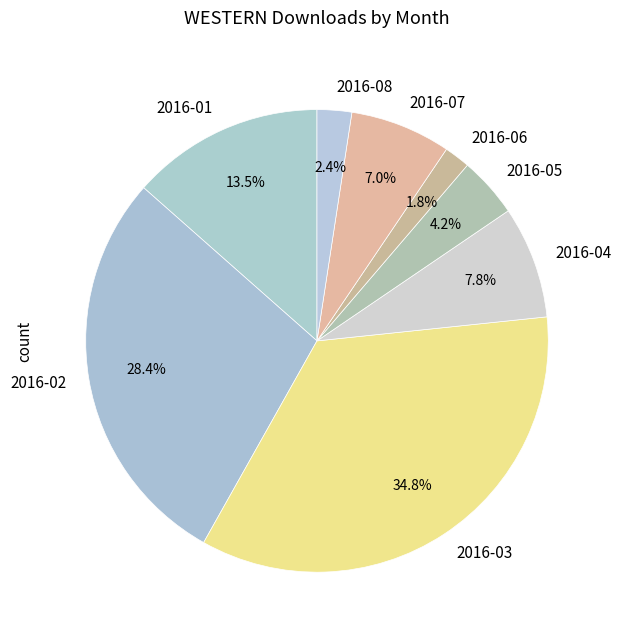

Count the number of slices in the pie.

8